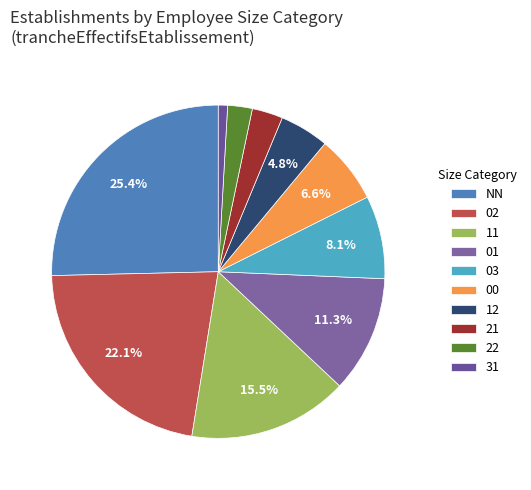

To the nearest percent, what portion does NN represent?

25%